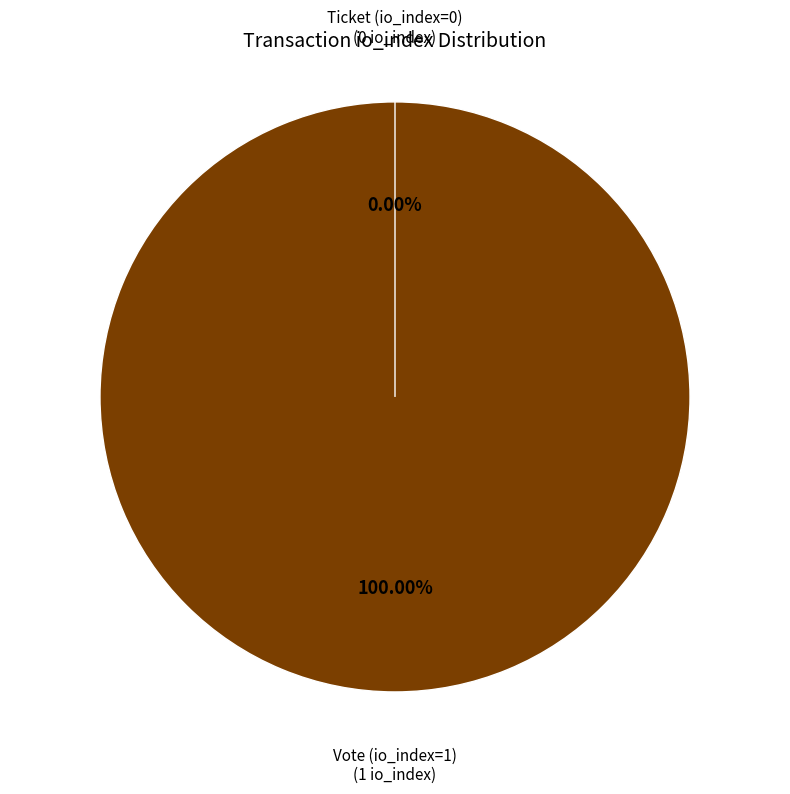

Which slice represents more than half of the pie?

Vote (io_index=1)